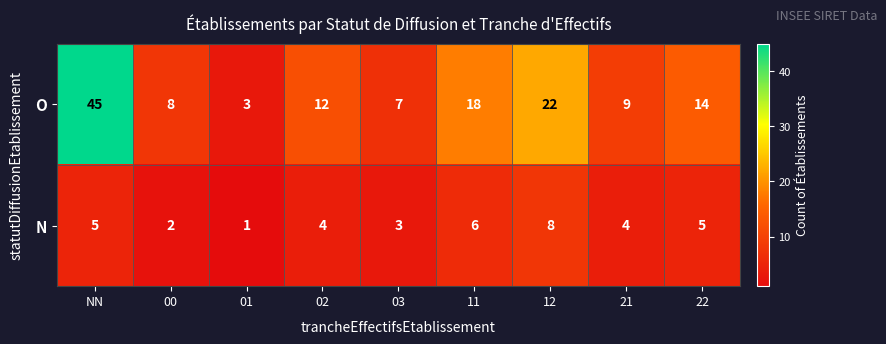

Which label corresponds to the largest value in the chart?

NN